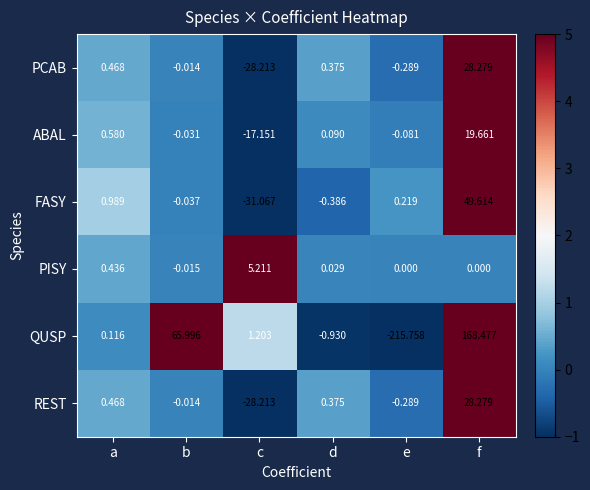

At which label does ABAL first exceed 0?

a